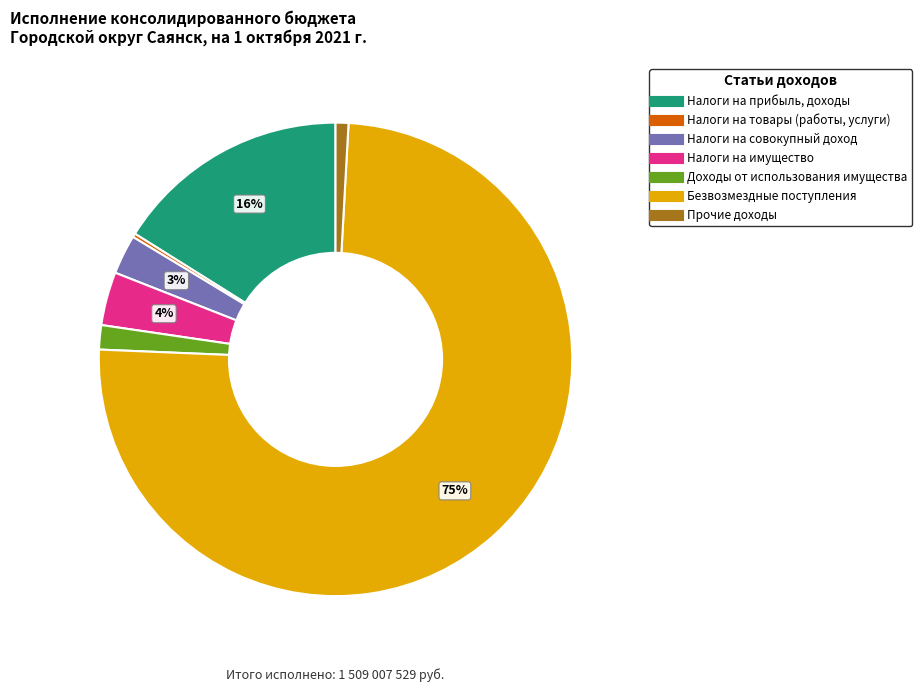

To the nearest percent, what is the average slice percentage?

14%